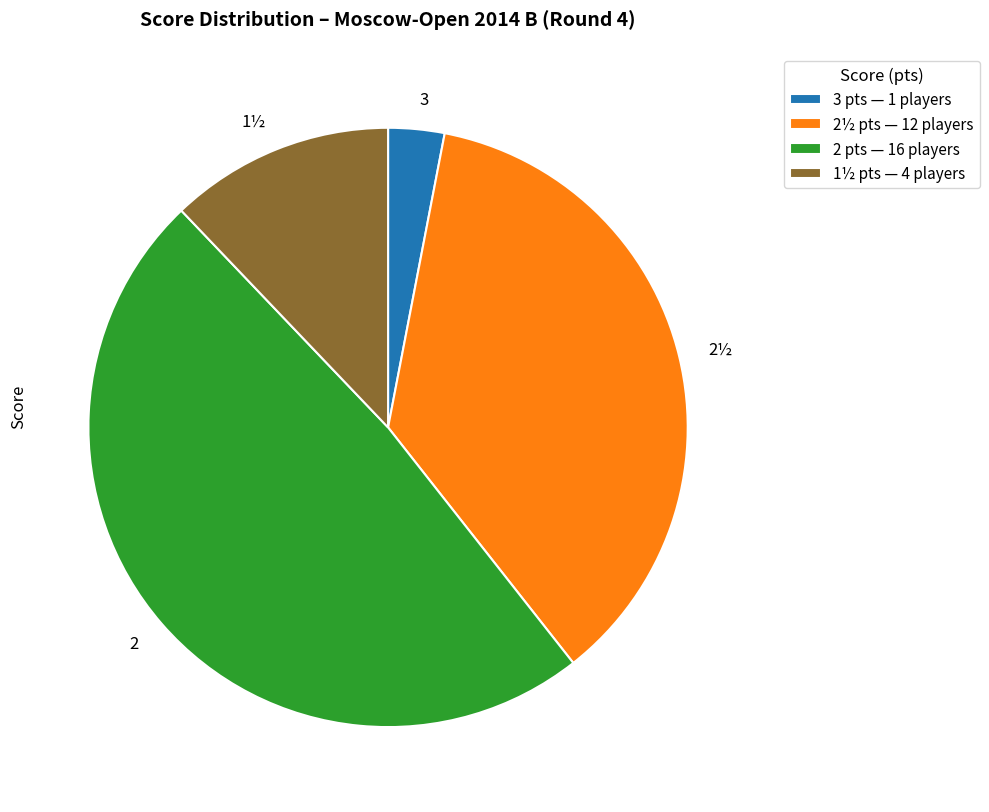

True or false: 2 accounts for 63% of the total.

False